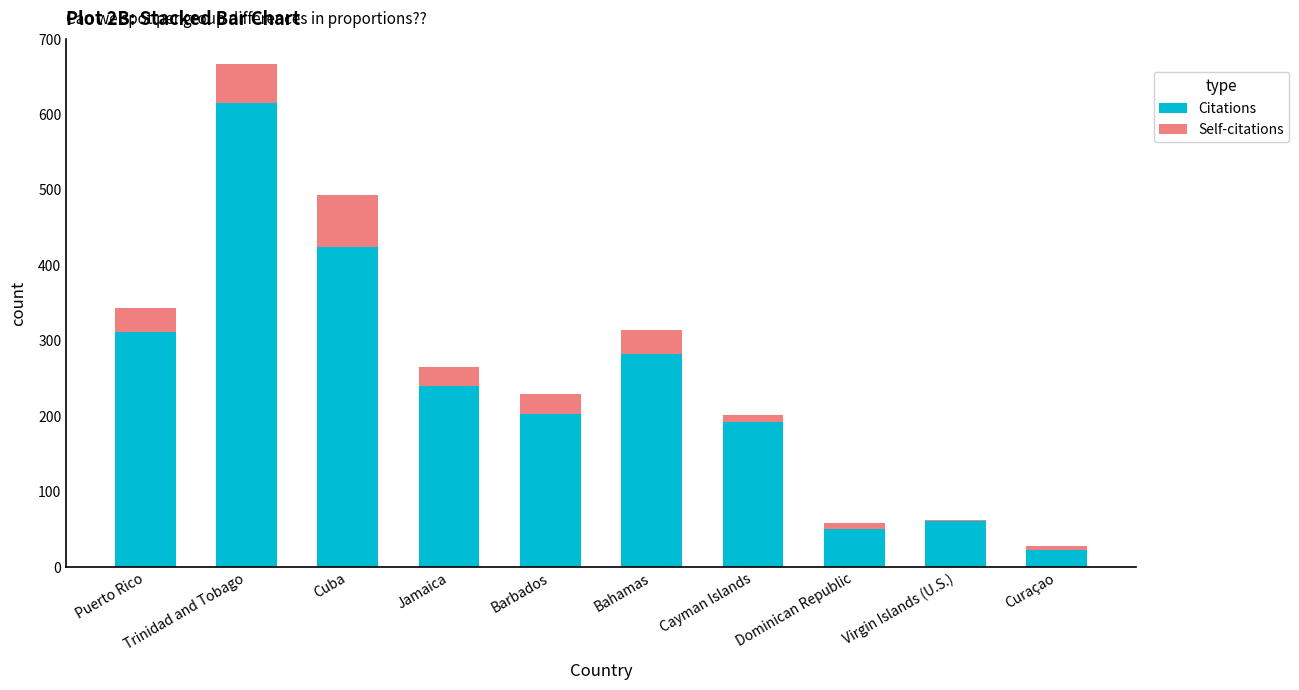

True or false: Citations has a value of 89 at Virgin Islands (U.S.).

False